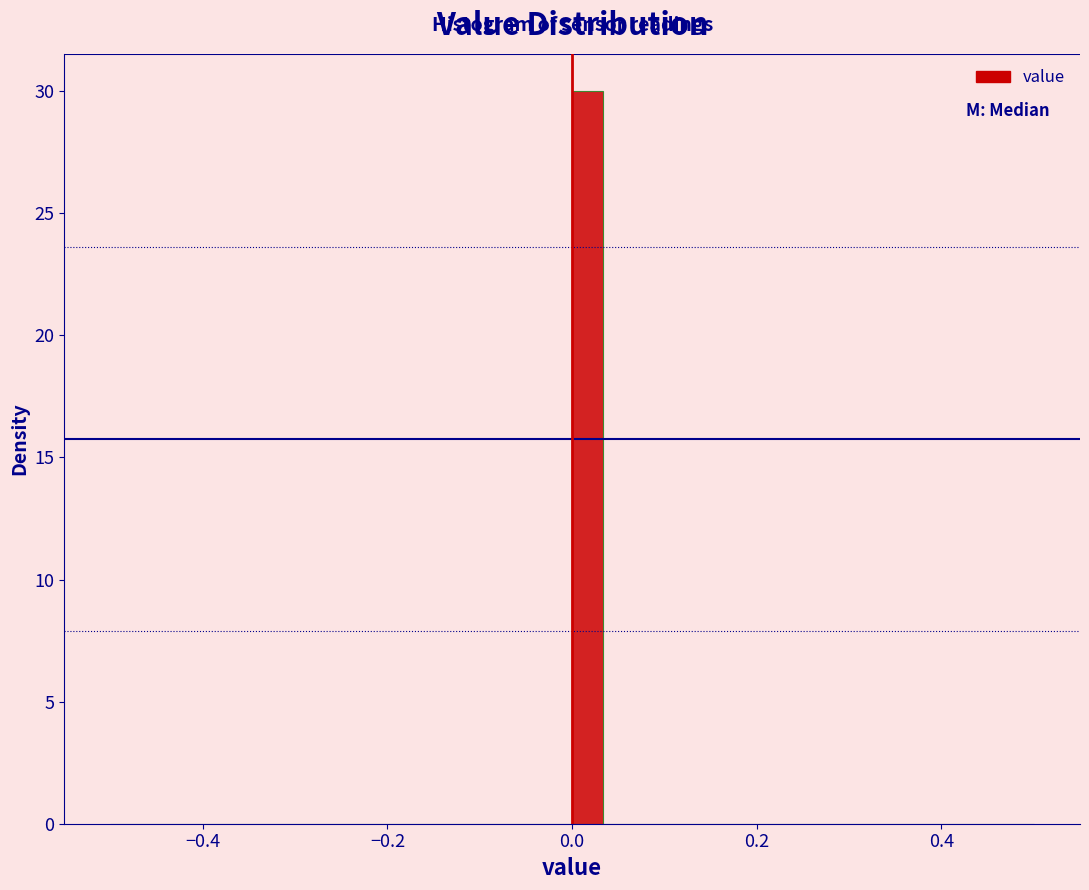

Around what value on the x-axis is the tallest bar? Give the approximate position of its centre, as read against the axis.

0.02